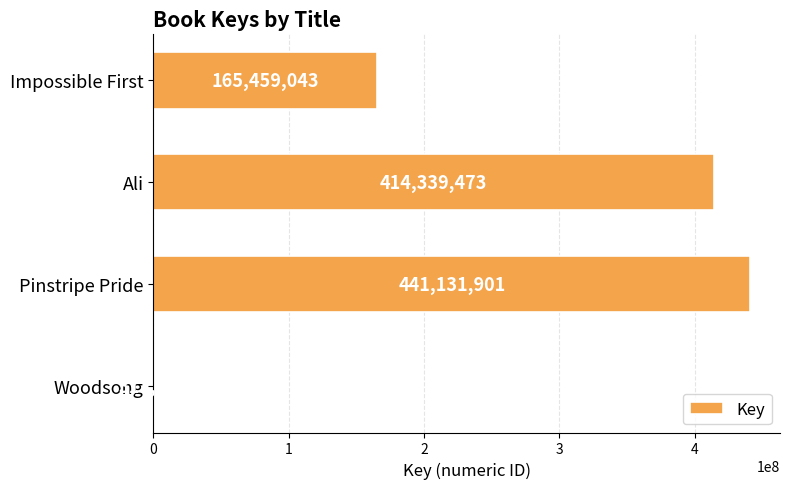

What is the sum of the values at Ali and Woodsong?

414656497